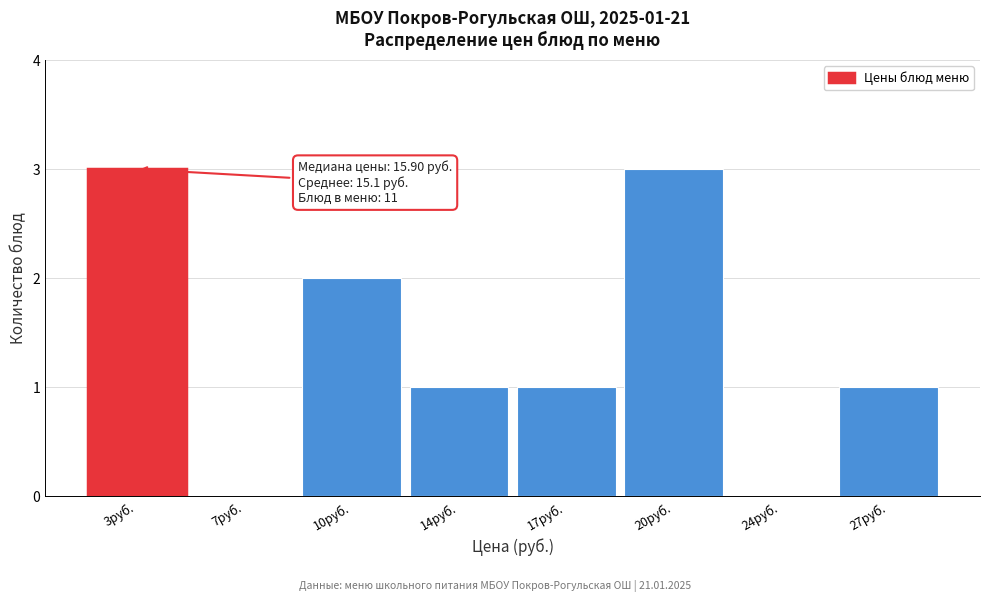

Reading right to left, extract all data points from this chart.

27руб.=1	24руб.=0	20руб.=3	17руб.=1	14руб.=1	10руб.=2	7руб.=0	3руб.=3